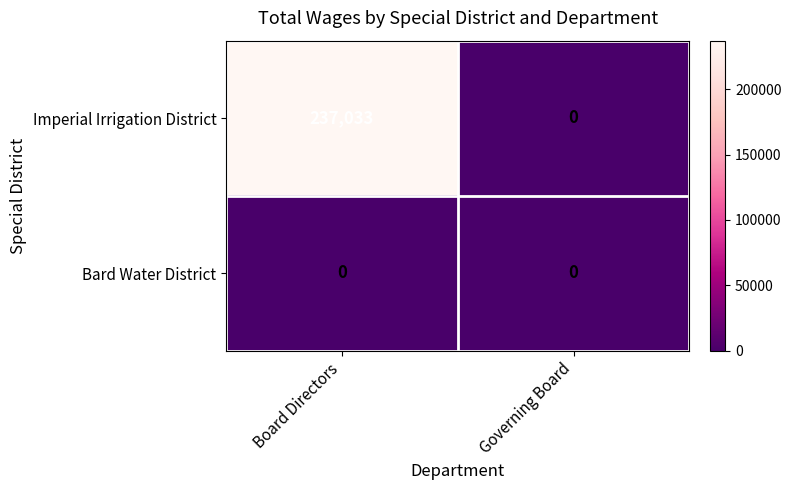

Where is Imperial Irrigation District nearest to the value 118516?

Governing Board